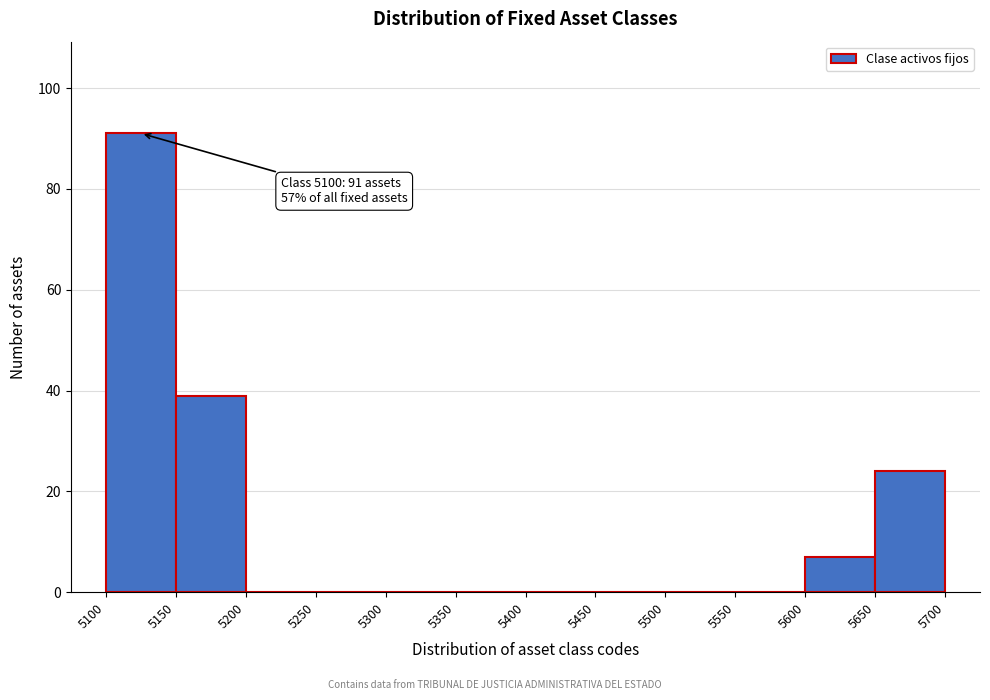

Which range on the x-axis has the tallest bar?

5100 to 5150